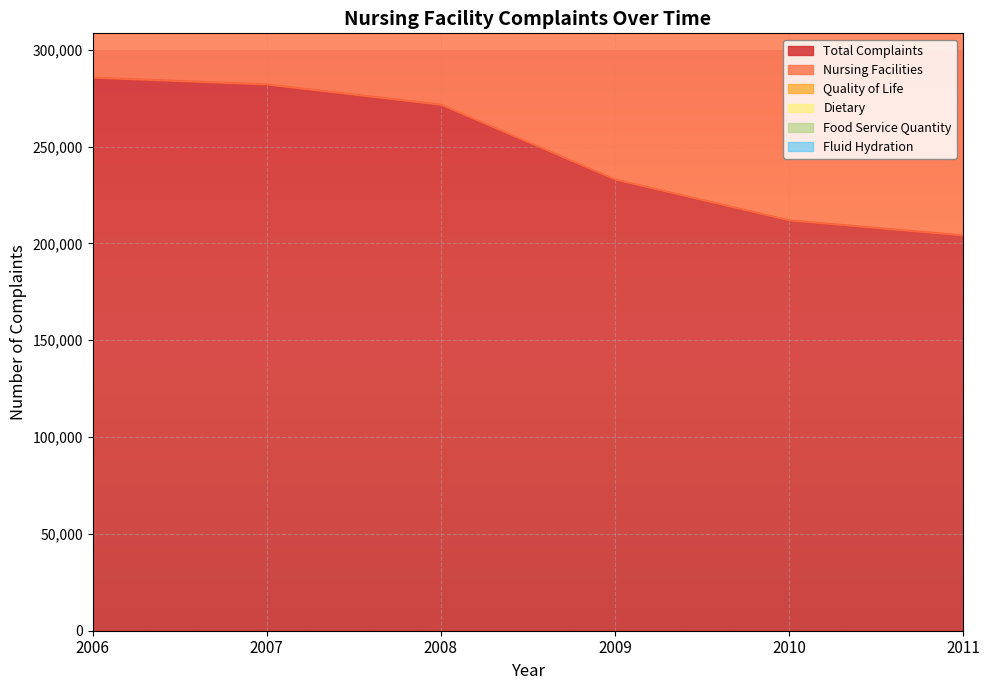

Rank the categories by Total Complaints value from highest to lowest.

2006, 2007, 2008, 2009, 2010, 2011